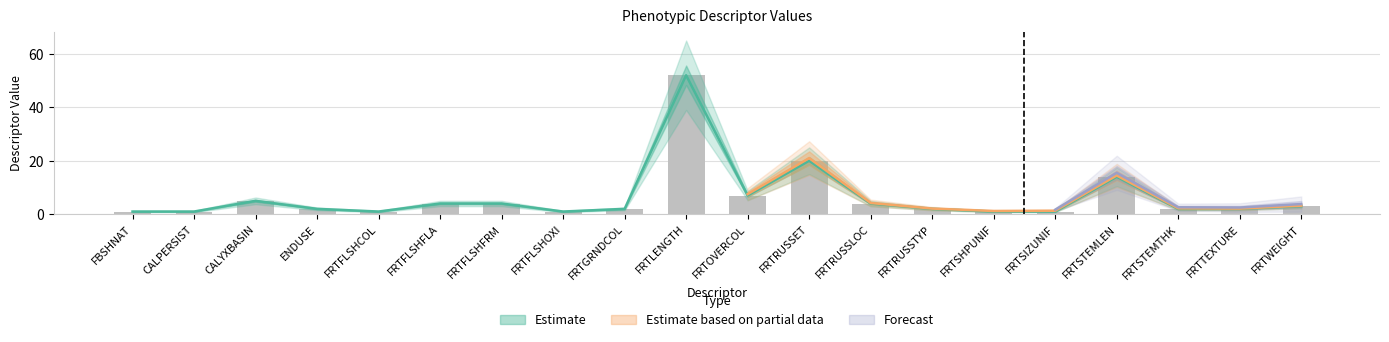

Which category has the highest value in the Estimate series?

FRTLENGTH